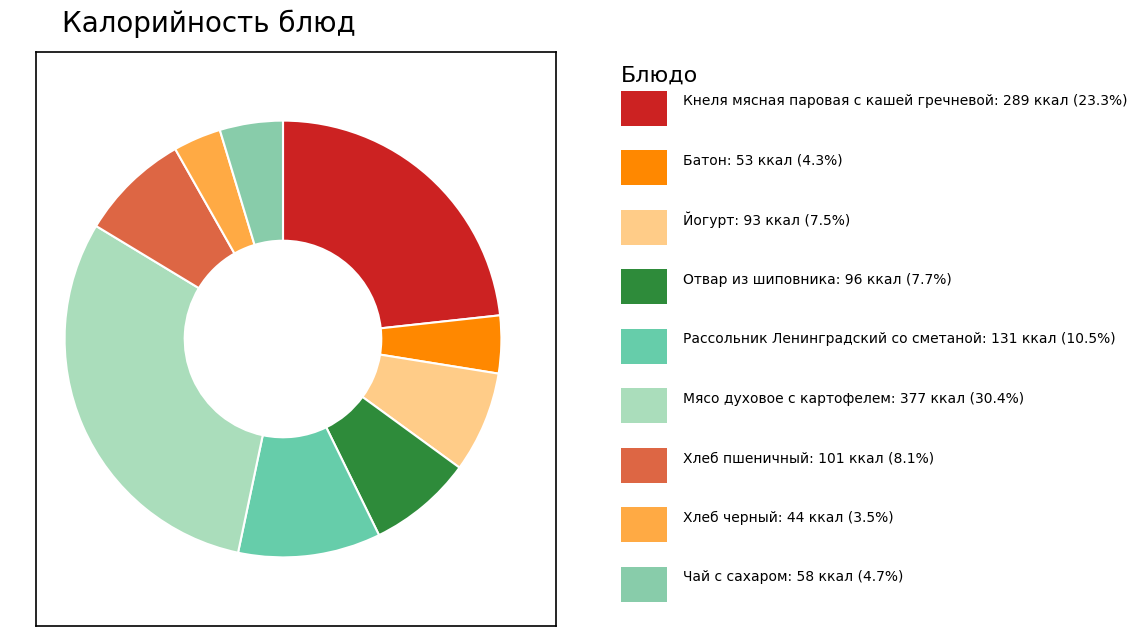

Which category has the smallest portion of the pie?

Хлеб черный